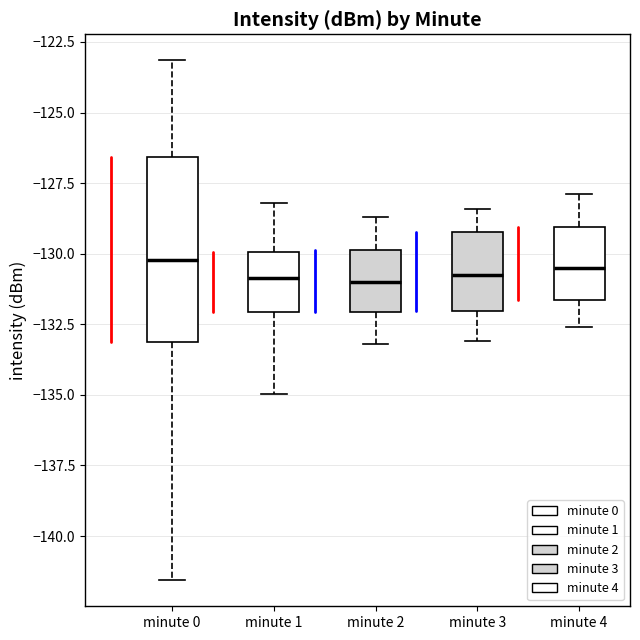

Reading left to right, read every box against the y-axis: the position of its median line, the range the box covers, and the ends of its whiskers. The values are not printed on the chart, so give them approximately, as read against the axis.

minute 0: median -130.0, box -133.0 to -126.5, whiskers -141.5 to -123.0
minute 1: median -131.0, box -132.0 to -130.0, whiskers -135.0 to -128.0
minute 2: median -131.0, box -132.0 to -130.0, whiskers -133.0 to -128.5
minute 3: median -130.5, box -132.0 to -129.0, whiskers -133.0 to -128.5
minute 4: median -130.5, box -131.5 to -129.0, whiskers -132.5 to -128.0